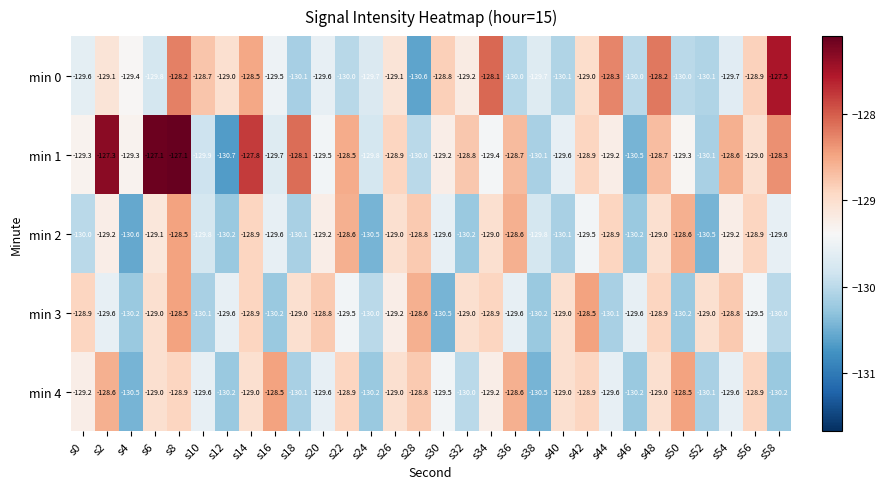

How many series are shown in this chart?

5